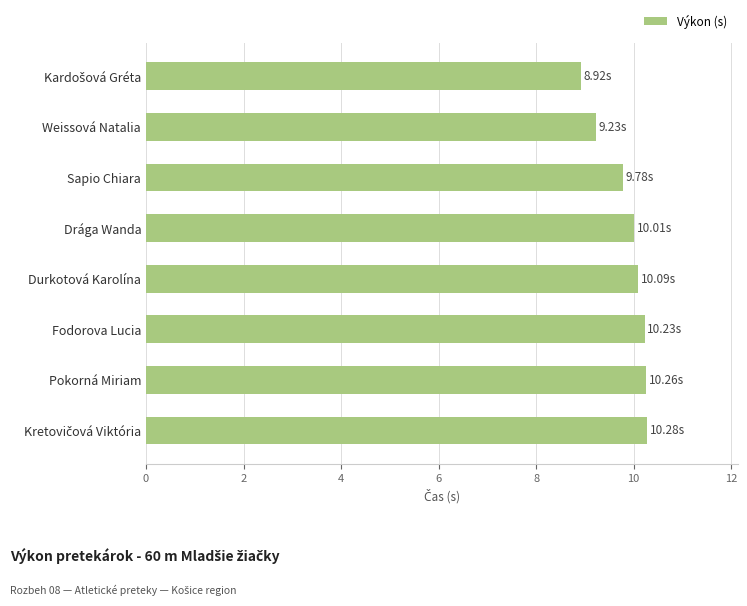

What is the smallest value displayed?

8.9